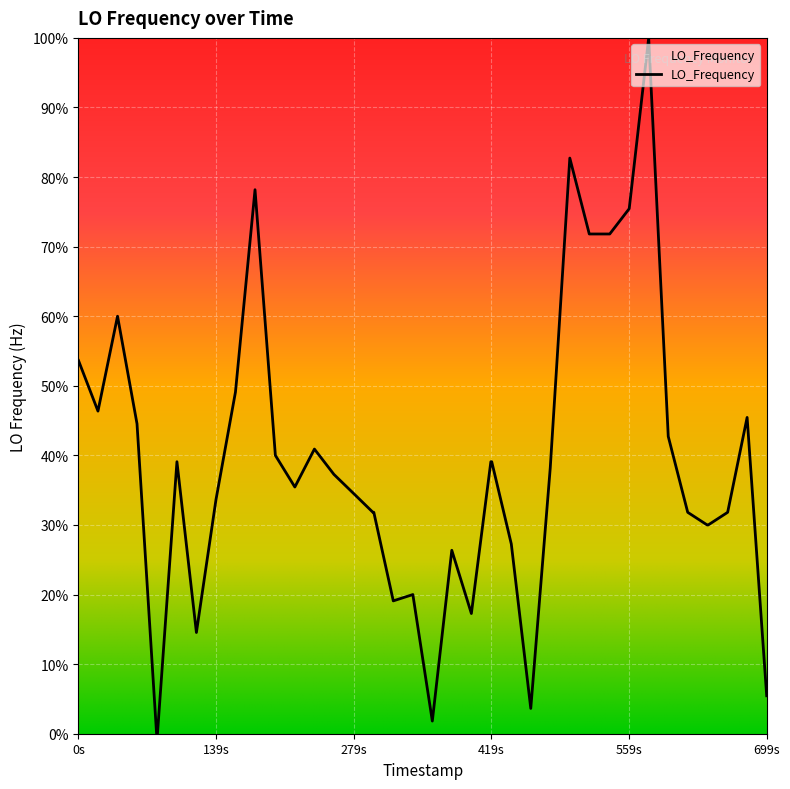

True or false: the data has more than 1 interior local peaks.

True